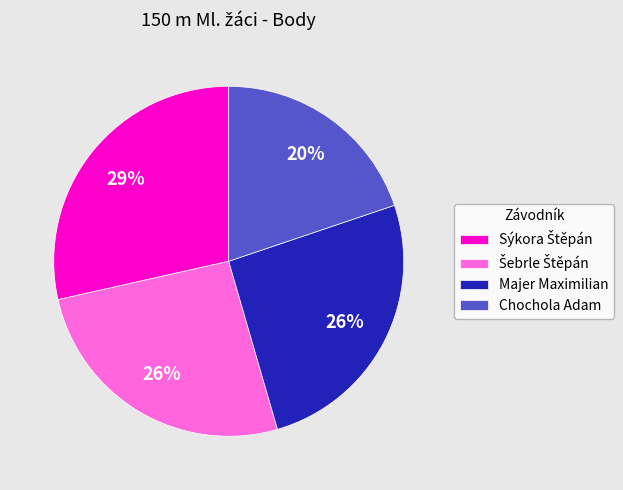

True or false: Majer Maximilian accounts for 16% of the total.

False